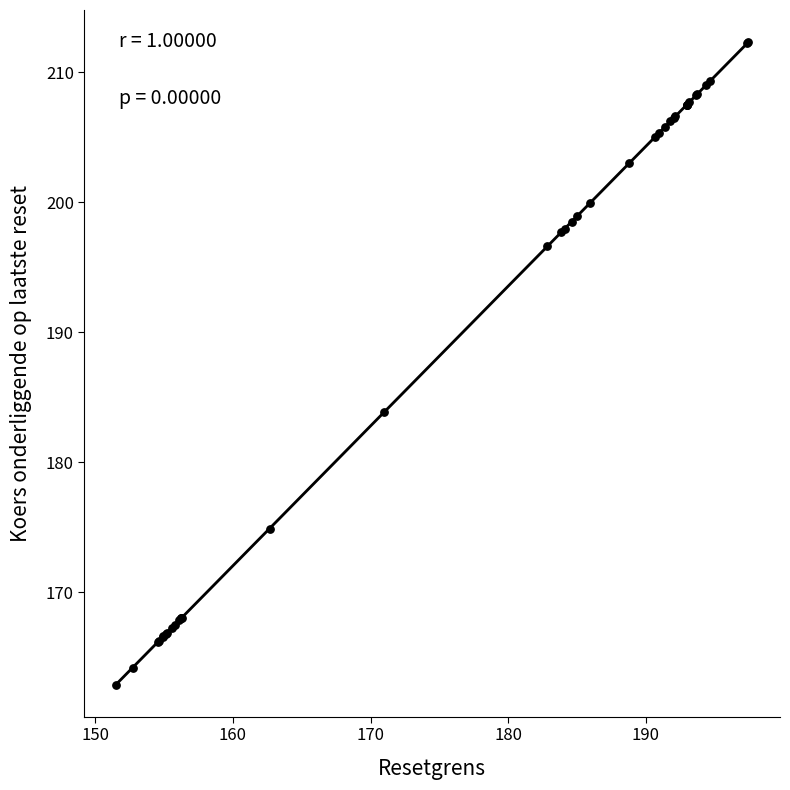

What Y value in the scatter plot is closest to 187?

183.9